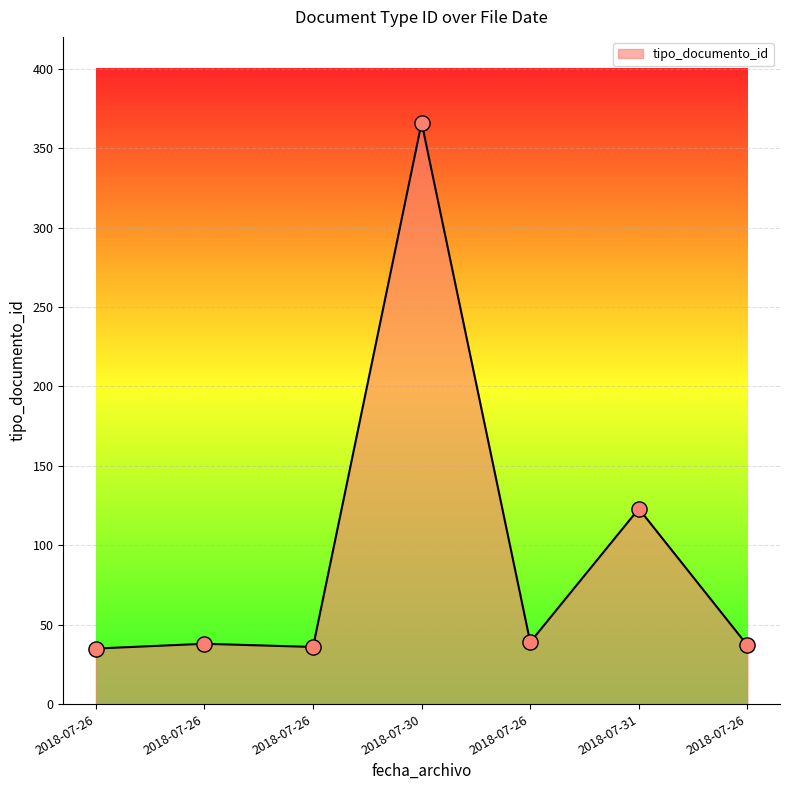

What is the change in value from 2018-07-26 to 2018-07-26?

+1